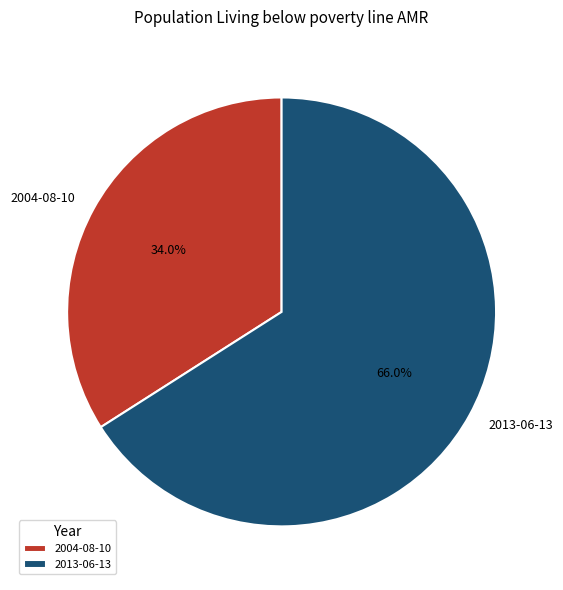

What percentage is the 2013-06-13 slice, to the nearest percent?

66%